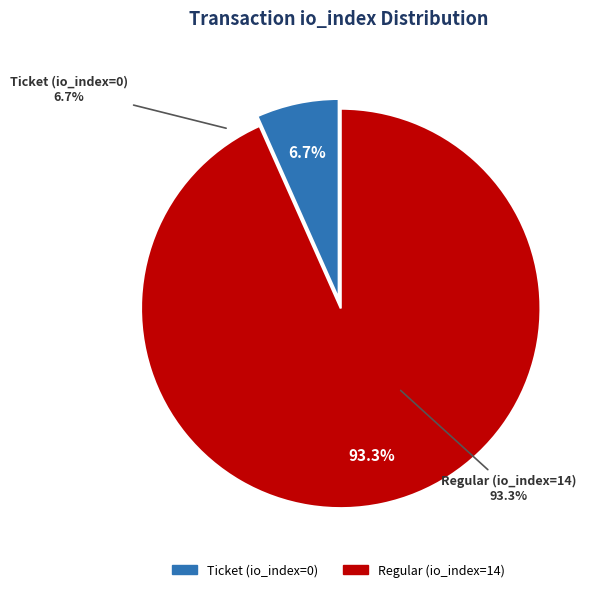

Combined, do Ticket (io_index=0) and Regular (io_index=14) account for over 50%?

Yes